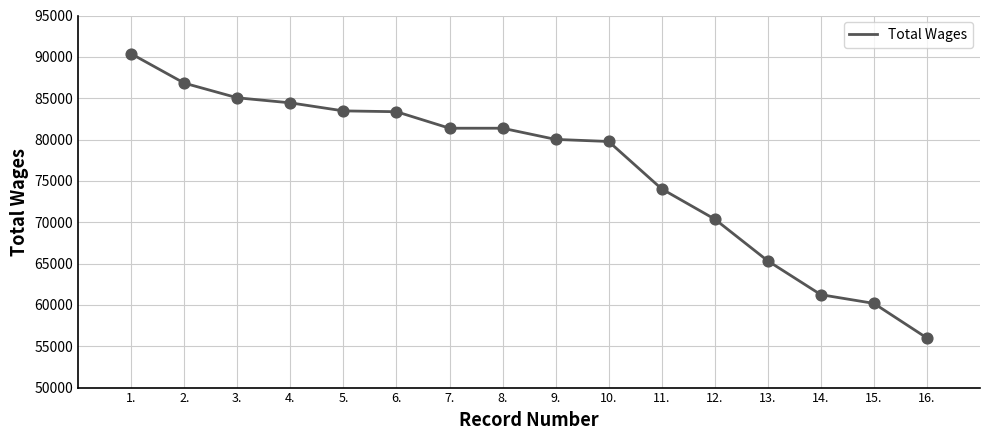

What is the change in value from 3. to 14.?

-23811